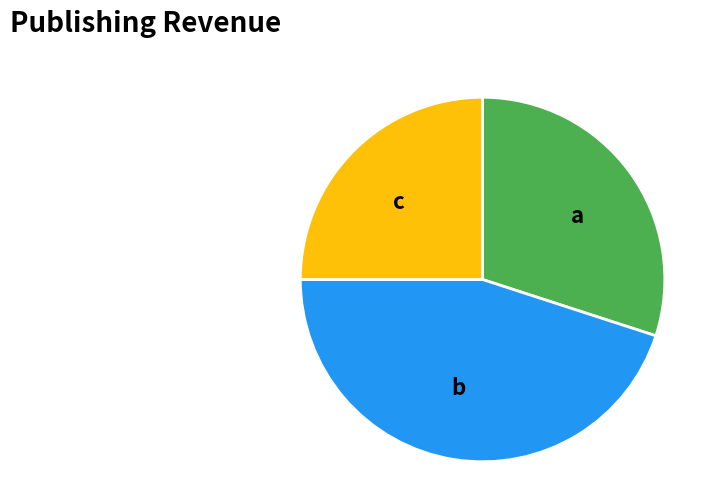

What is the largest slice in the pie chart?

b